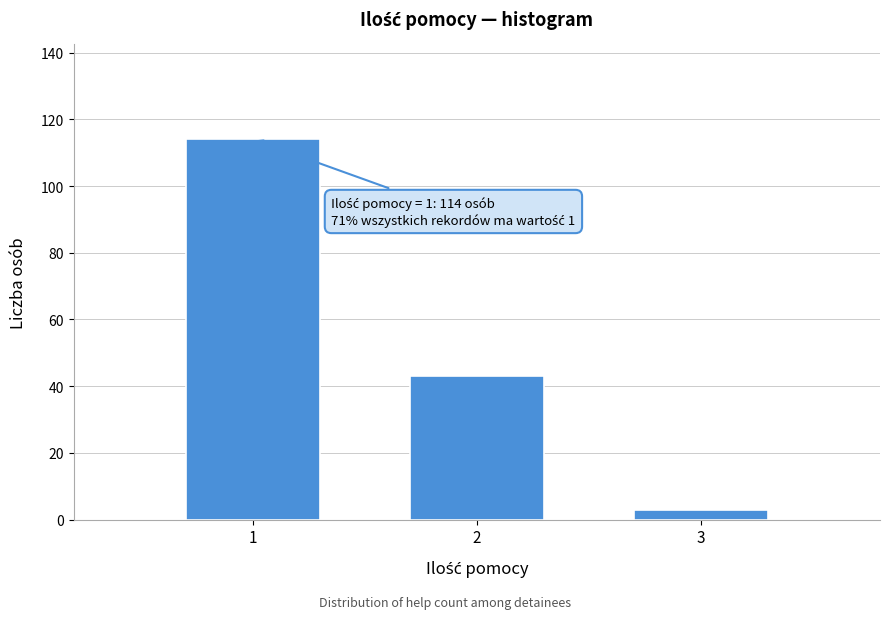

Reading left to right, what are all the values shown in this chart?

114	43	3